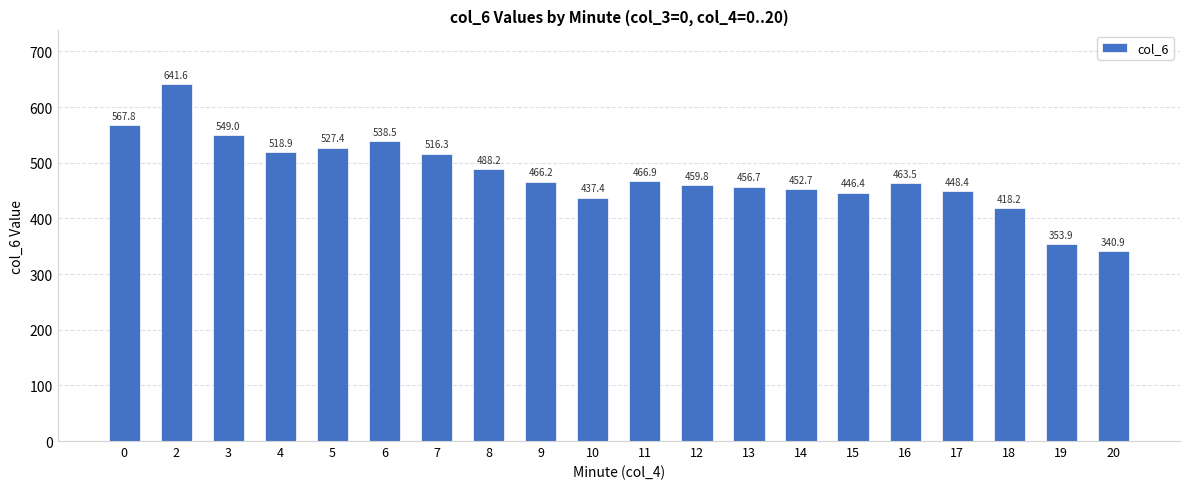

Is it true that the value at 0 is 913.5?

False